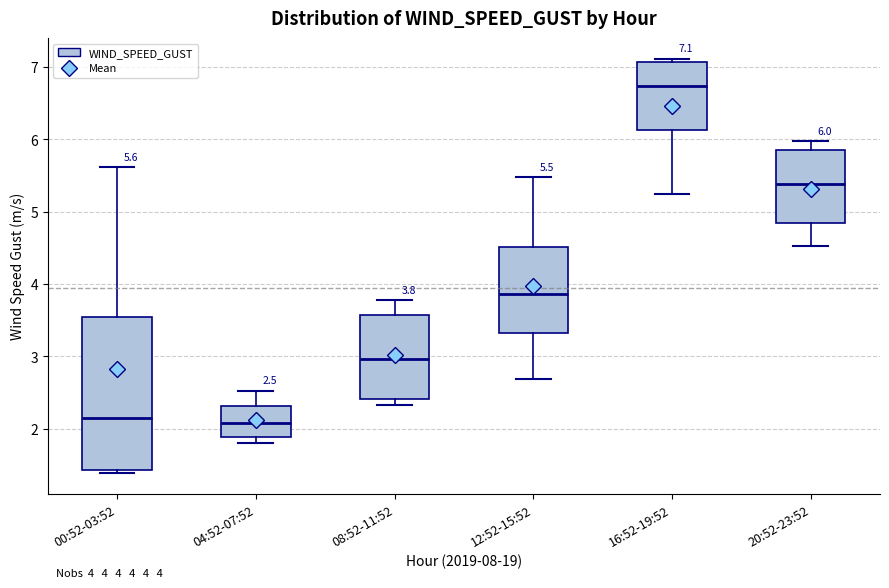

Which box has the highest median line?

16:52-19:52